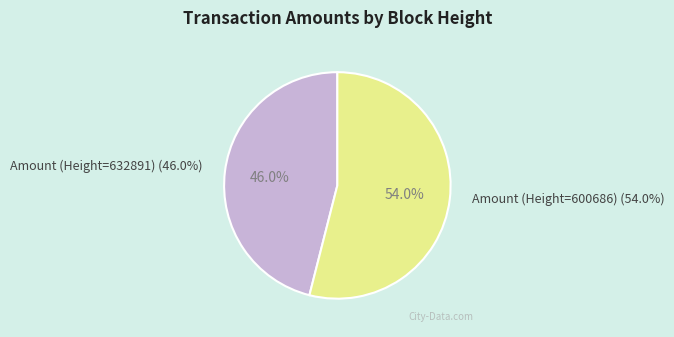

To the nearest percent, what is the average slice percentage?

50%